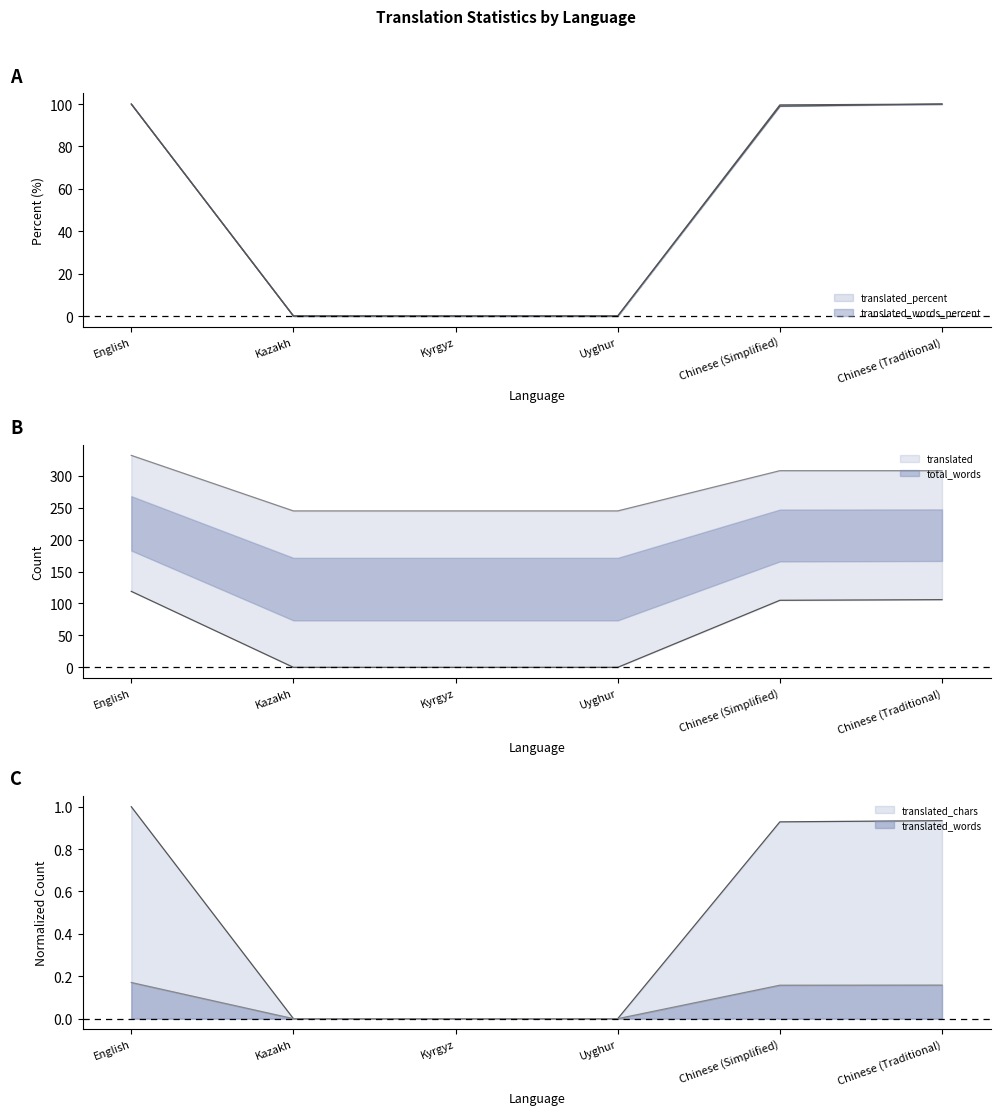

How many lines are shown in the chart?

6